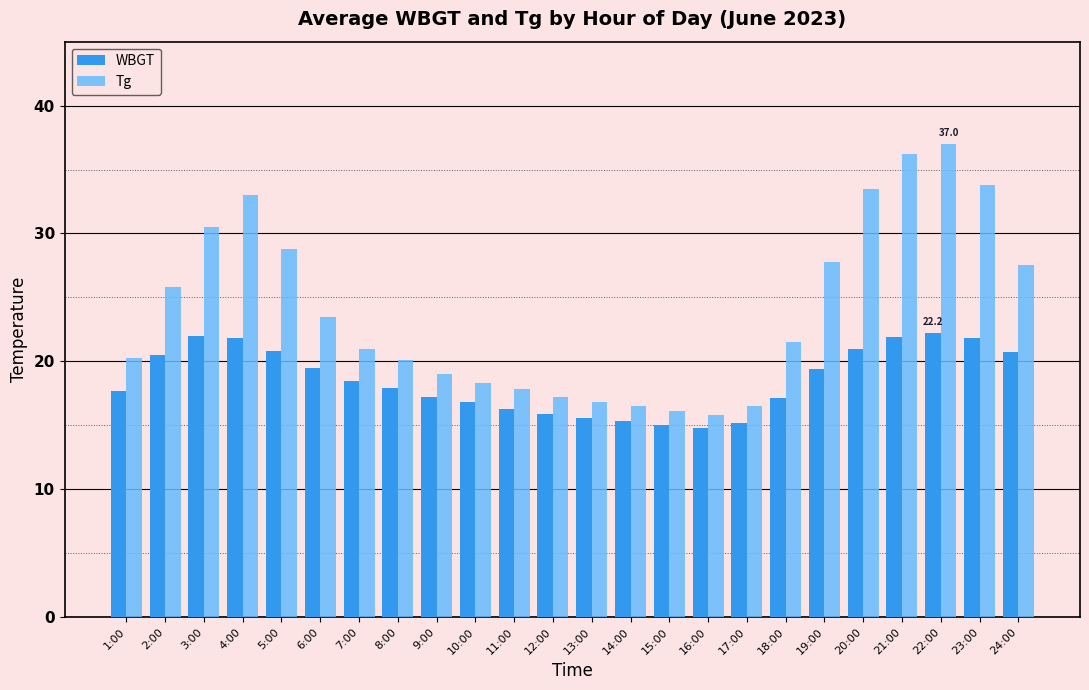

What is the sum of all Tg values?

574.3